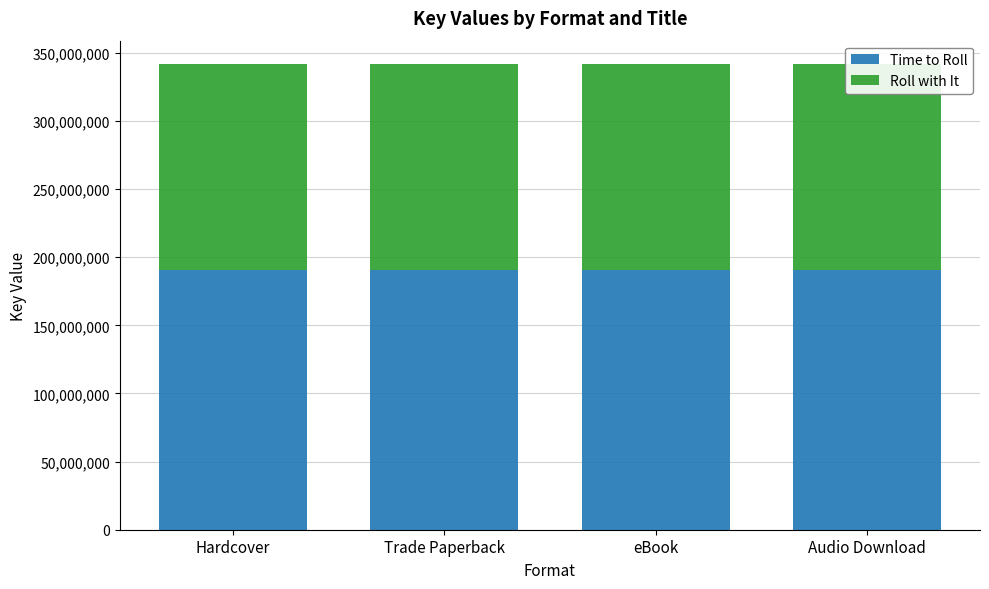

Reading left to right, what are all the values shown in this chart?

Time to Roll: Hardcover=190344953	Trade Paperback=190344953	eBook=190344953	Audio Download=190344953
Roll with It: Hardcover=151470306	Trade Paperback=151470306	eBook=151470306	Audio Download=151470306